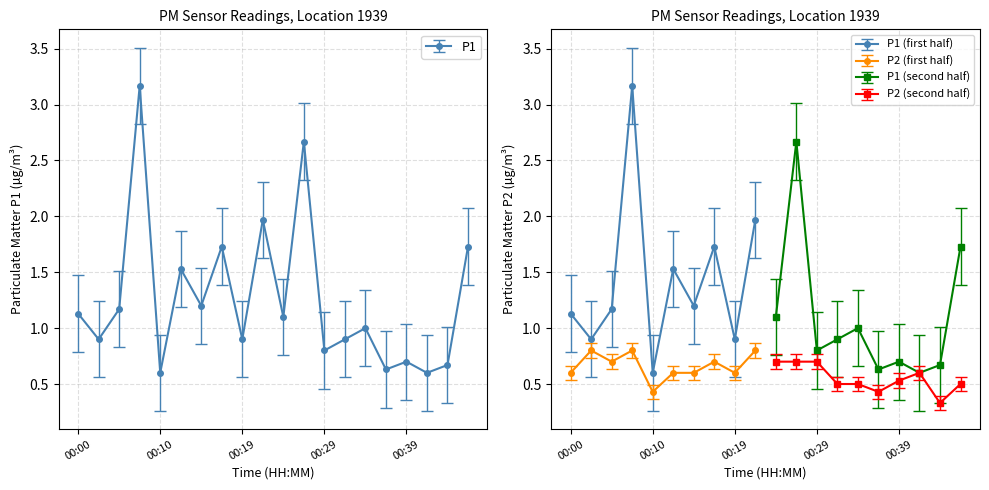

At which category does the data reach its first local peak?

00:07